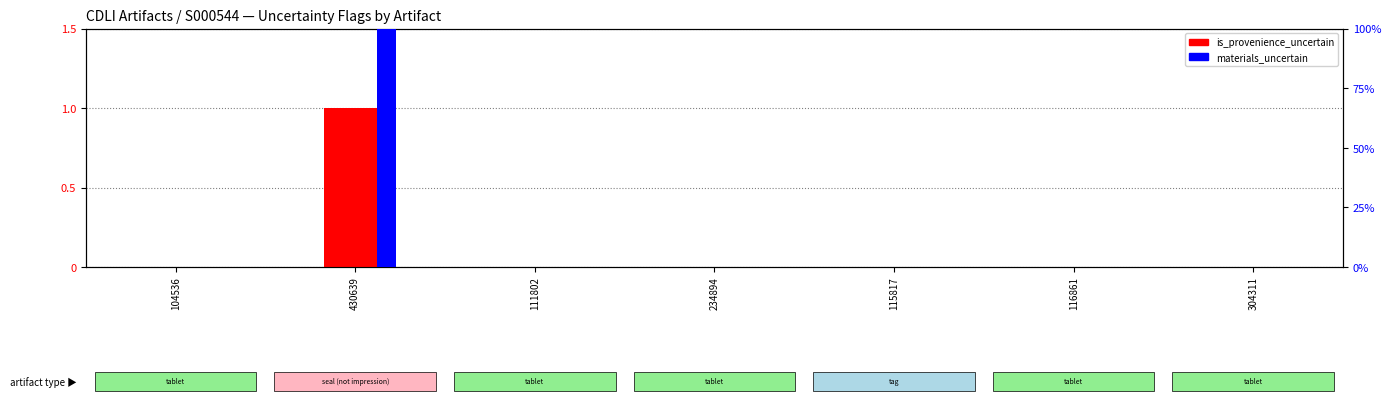

Which series has the largest total across all categories?

is_provenience_uncertain